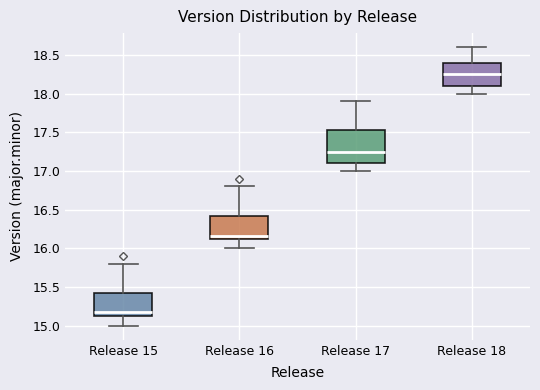

Reading left to right, transcribe this box plot: for each box, give where its median line is, the range the box spans, and where its two whiskers end, as read against the y-axis. The values are not printed on the chart, so give them approximately, as read against the axis.

Release 15: median 15.20, box 15.15 to 15.45, whiskers 15.00 to 15.80
Release 16: median 16.15, box 16.10 to 16.45, whiskers 16.00 to 16.80
Release 17: median 17.25, box 17.10 to 17.55, whiskers 17.00 to 17.90
Release 18: median 18.25, box 18.10 to 18.40, whiskers 18.00 to 18.60